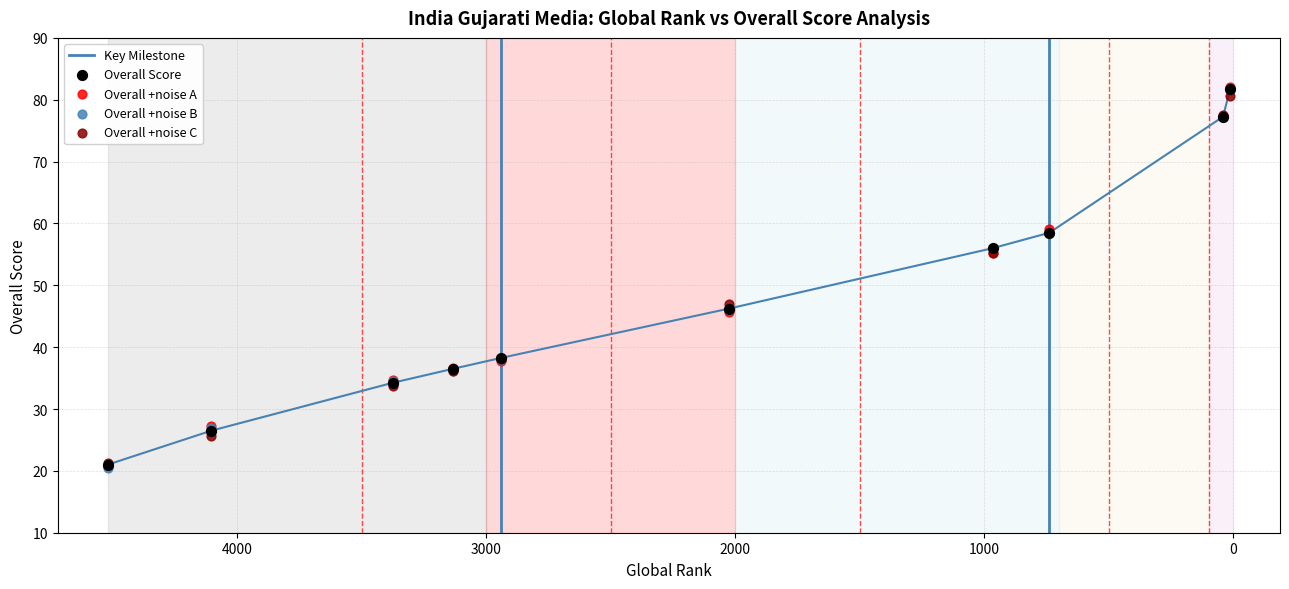

What is the change in value from 3134 to 2024?

+9.8